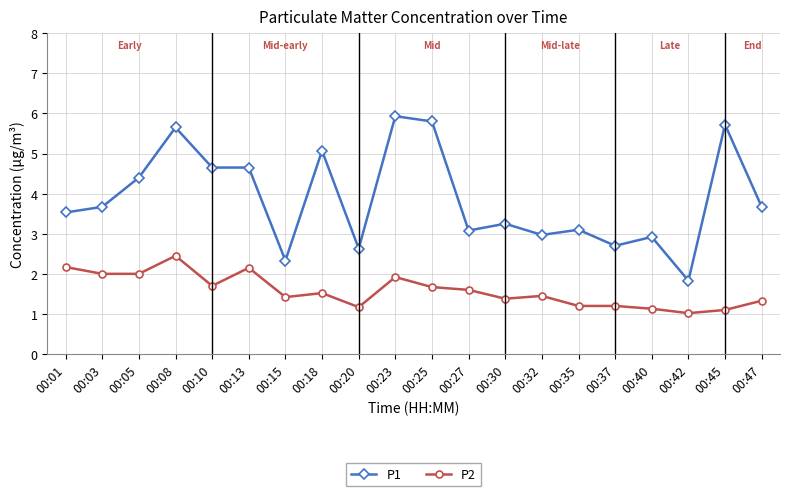

What is the spread (max minus min) of values at 00:01?

1.4